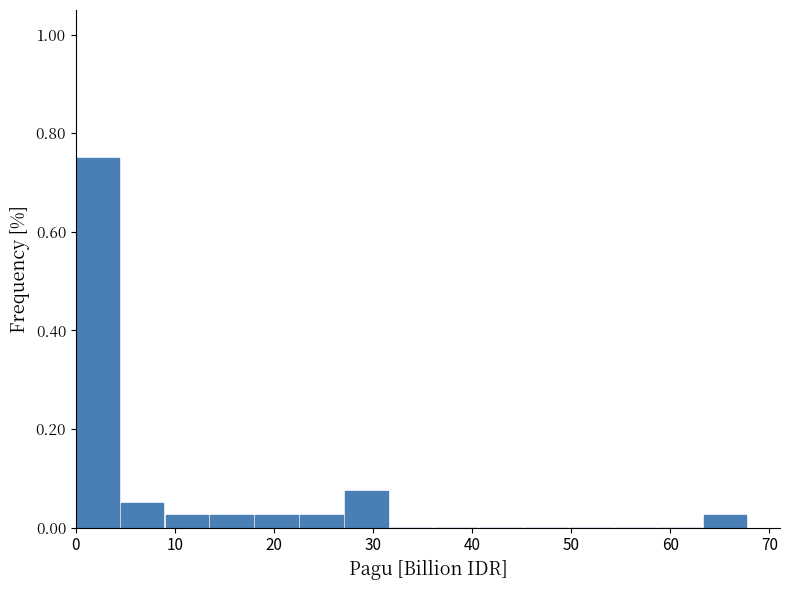

Reading left to right, transcribe this chart: for each bar, give the range it covers on the x-axis and its height. Neither the bar edges nor the heights are printed on the chart, so give them approximately, as read against the axes.

0 to 5: 0.76
5 to 9: 0.06
9 to 14: 0.02
14 to 18: 0.02
18 to 23: 0.02
23 to 27: 0.02
27 to 32: 0.08
32 to 36: 0
36 to 41: 0
41 to 45: 0
45 to 50: 0
50 to 54: 0
54 to 59: 0
59 to 63: 0
63 to 68: 0.02